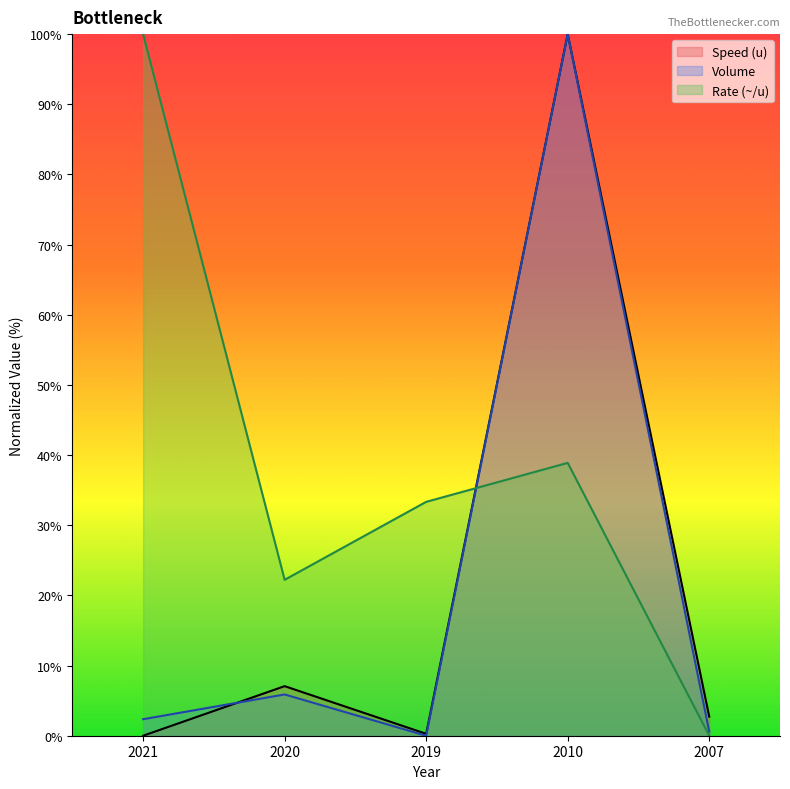

What is the value of the Rate (~/u) point at the 2nd from the left?

22.2